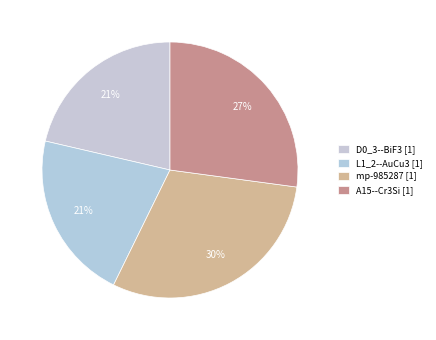

To the nearest percent, what portion does A15--Cr3Si represent?

27%